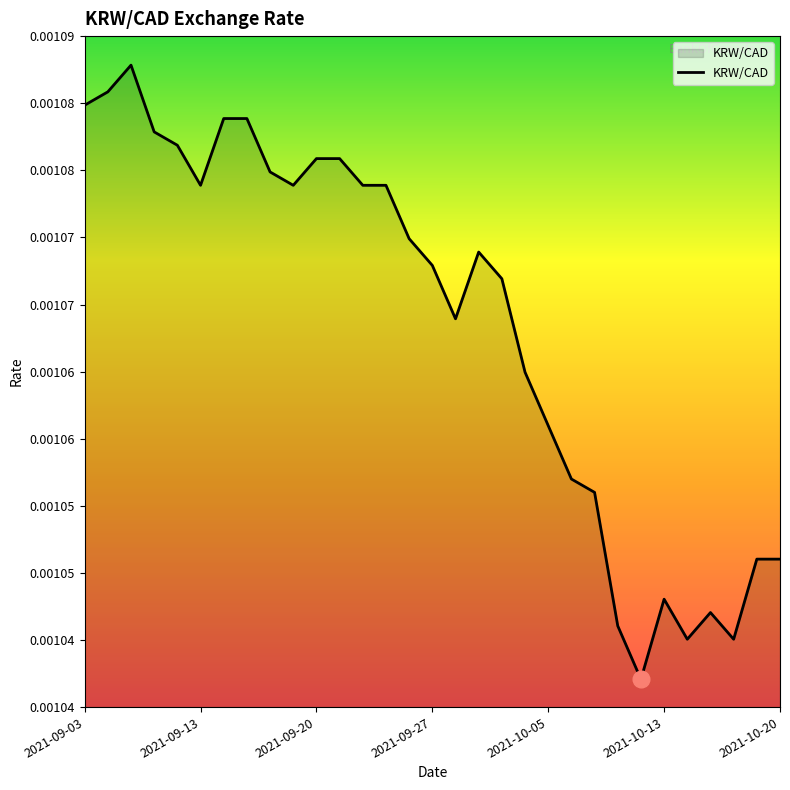

True or false: the data has more than 2 interior local peaks.

True